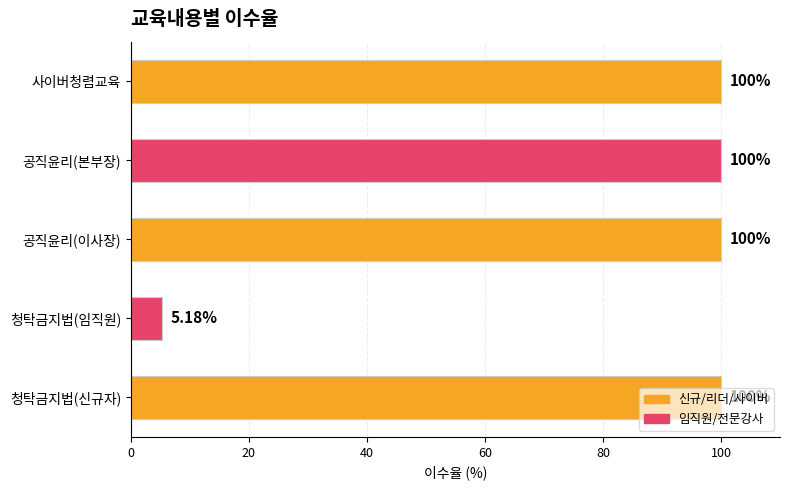

What is the sum of all values?

405.2